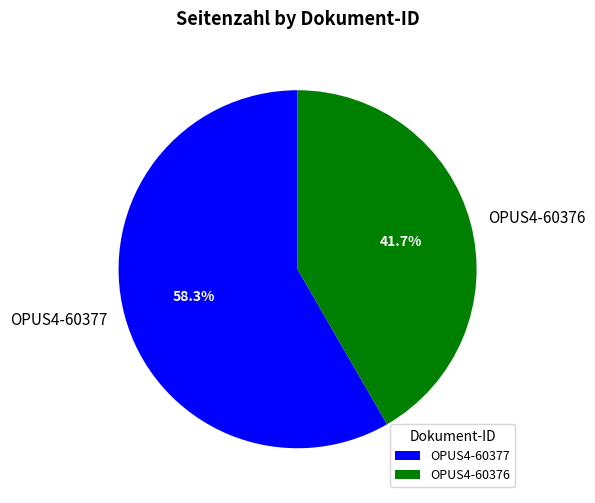

Combined, what portion of the pie is OPUS4-60377 and OPUS4-60376?

100.0%